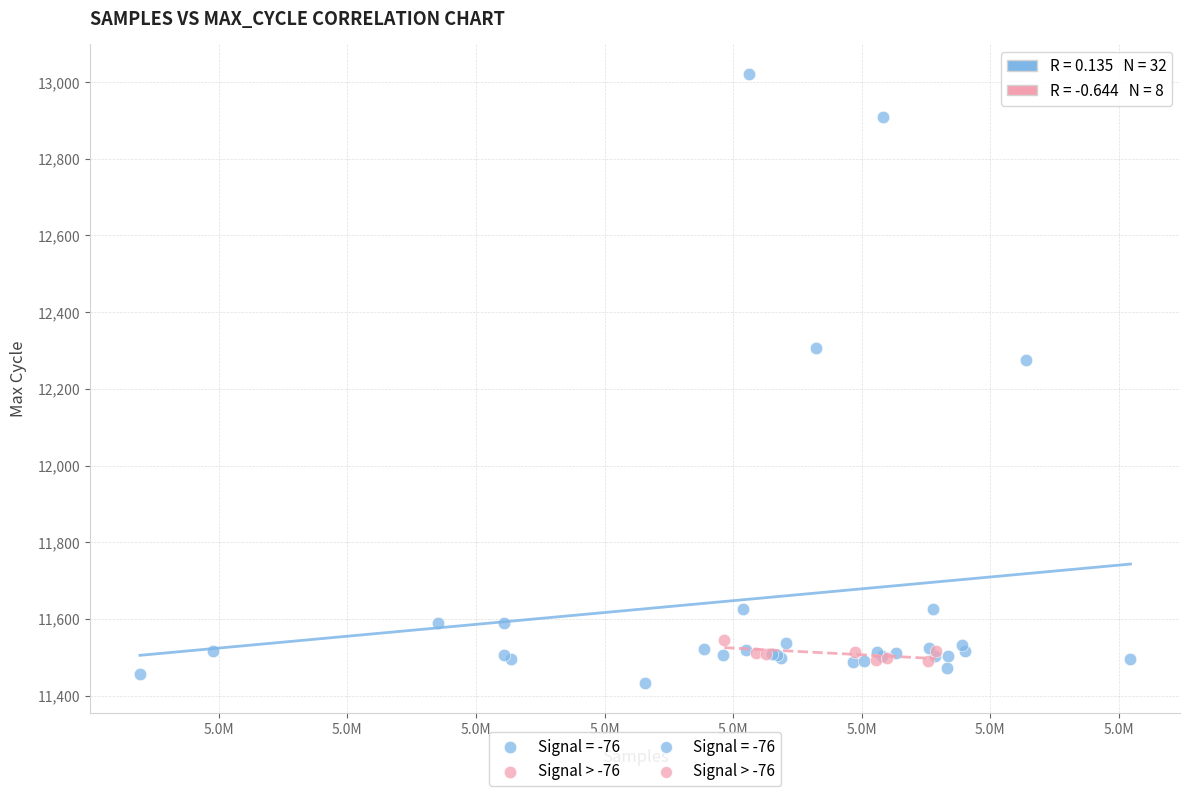

Which series has the widest spread of Y values?

Signal = -76